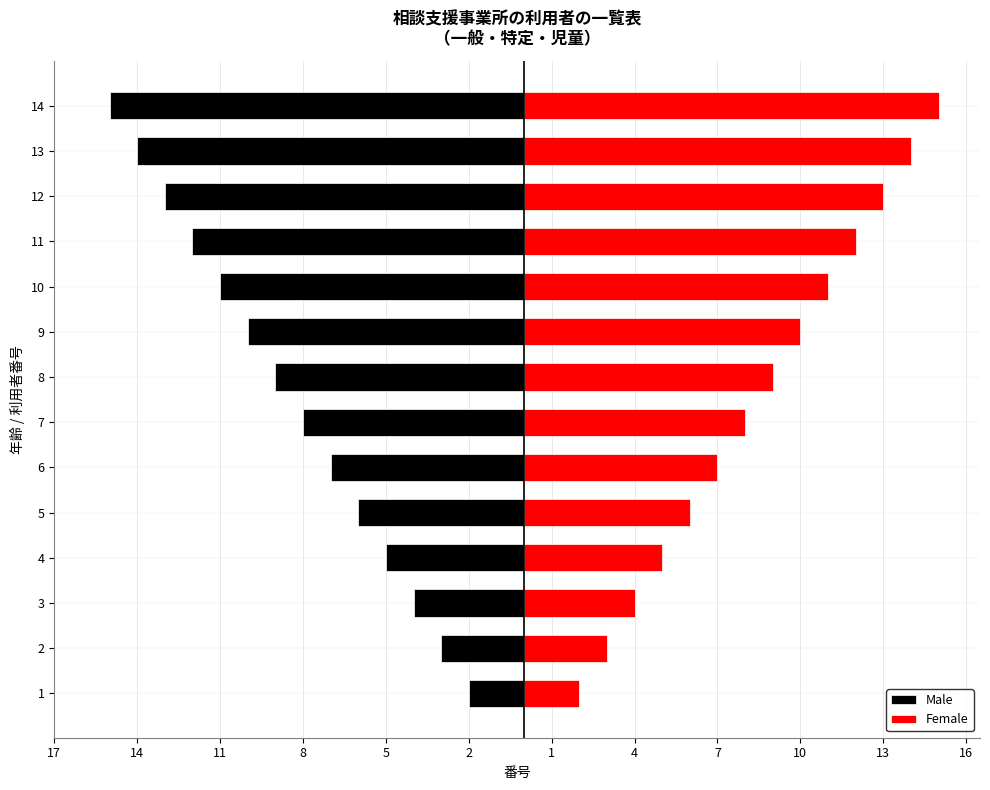

The value of Male at 5 is -2. True or false?

False